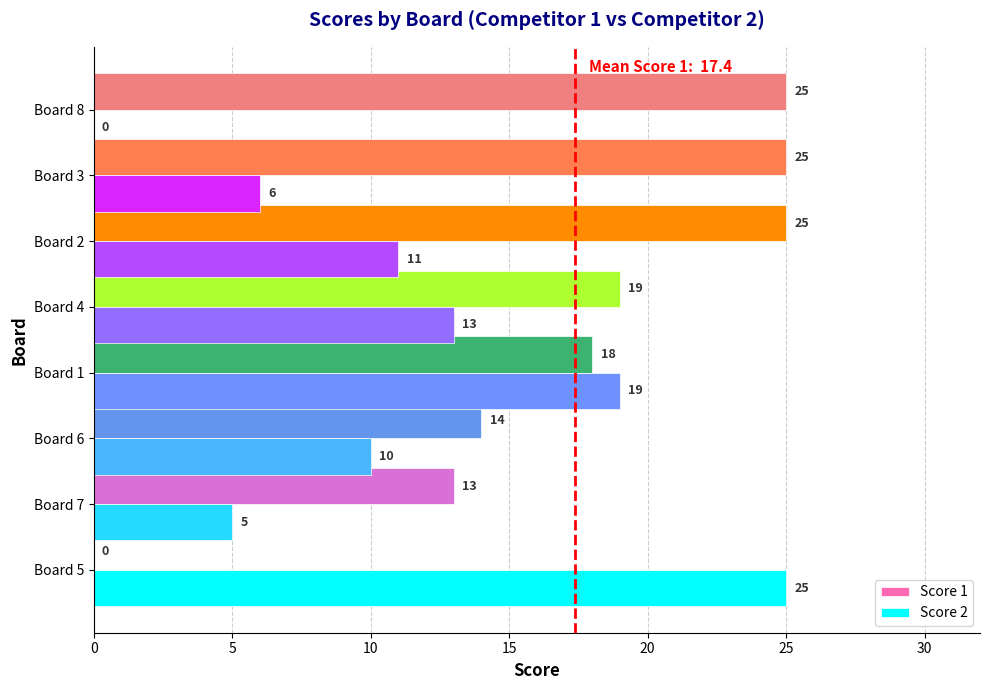

The value of Score 1 at Board 7 is 13. True or false?

True